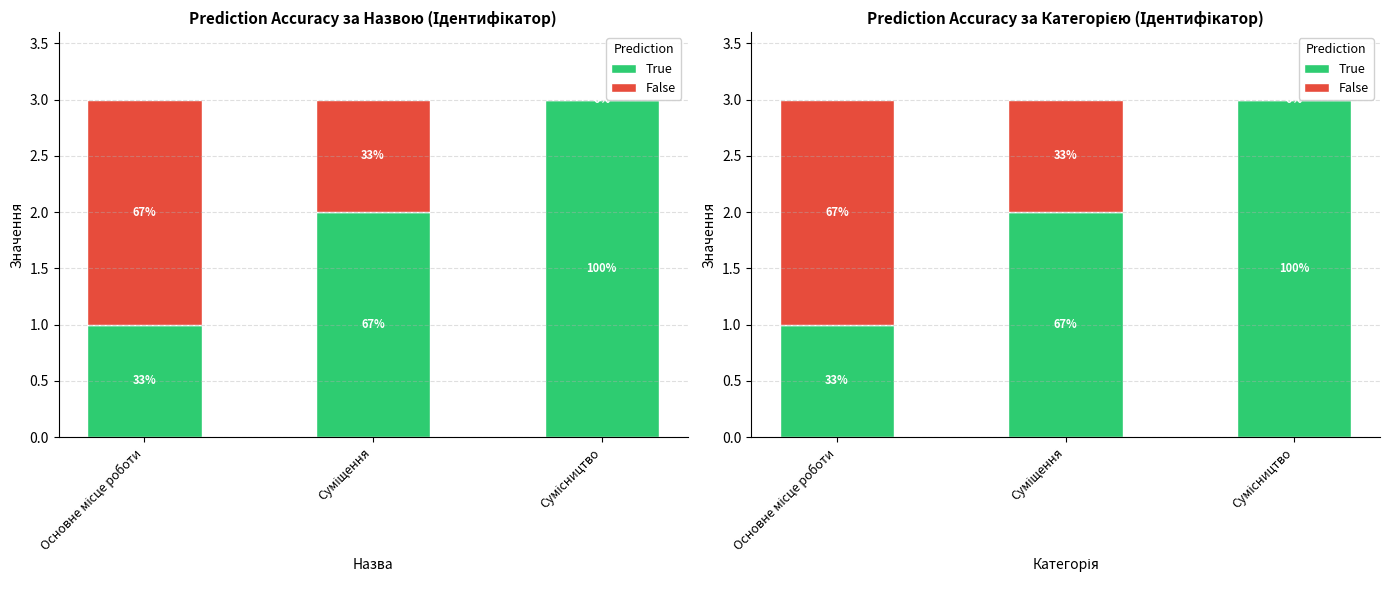

What is the difference between the maximum and minimum values in the True series?

2